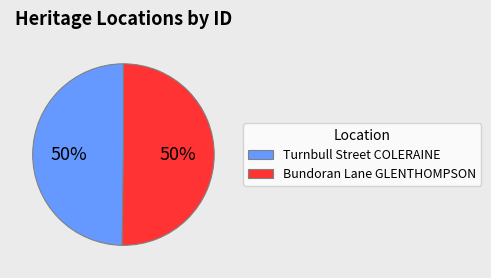

Approximately how many times larger is the value at Bundoran Lane GLENTHOMPSON compared to Turnbull Street COLERAINE?

1.0